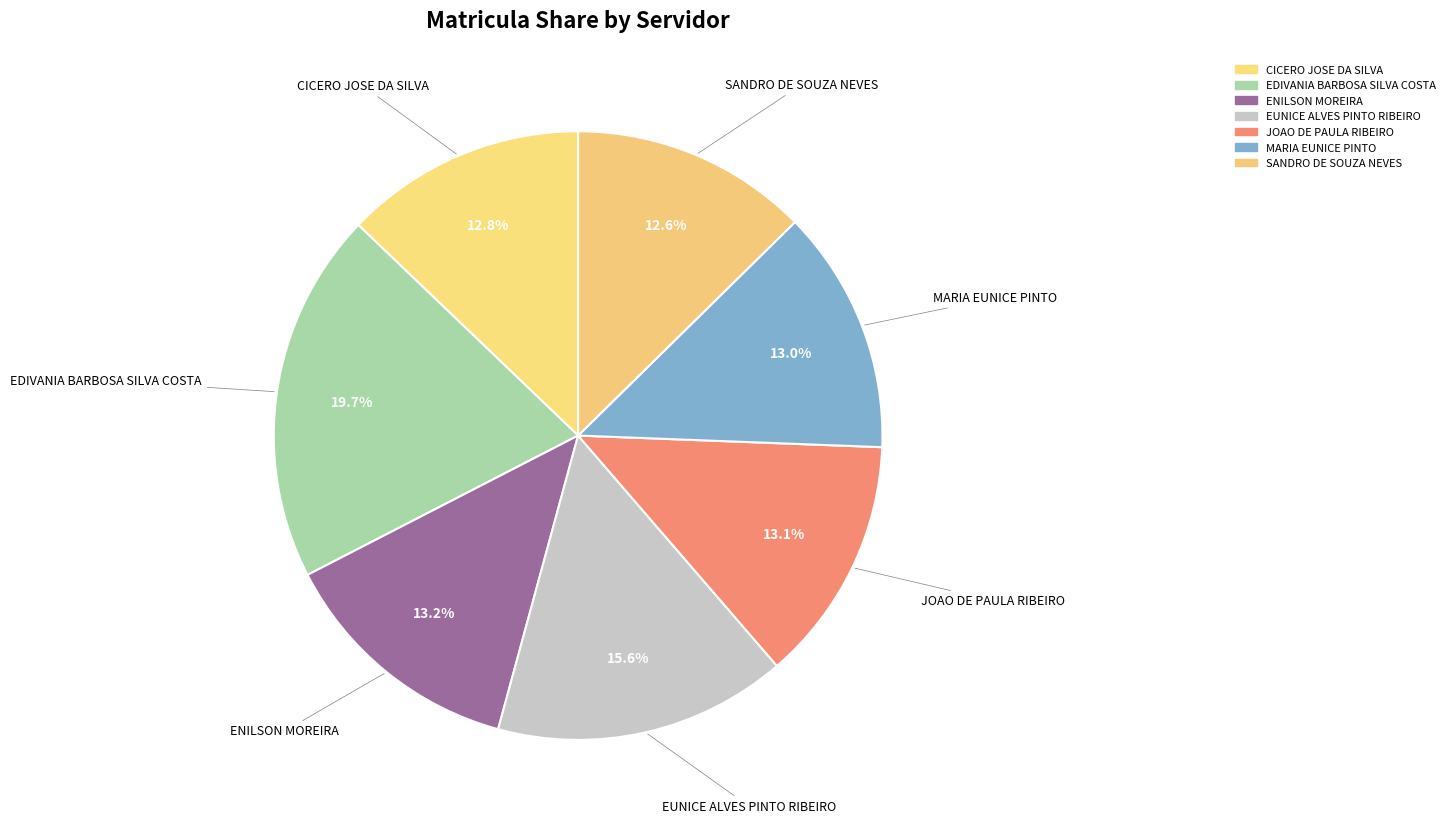

What is the largest slice in the pie chart?

EDIVANIA BARBOSA SILVA COSTA